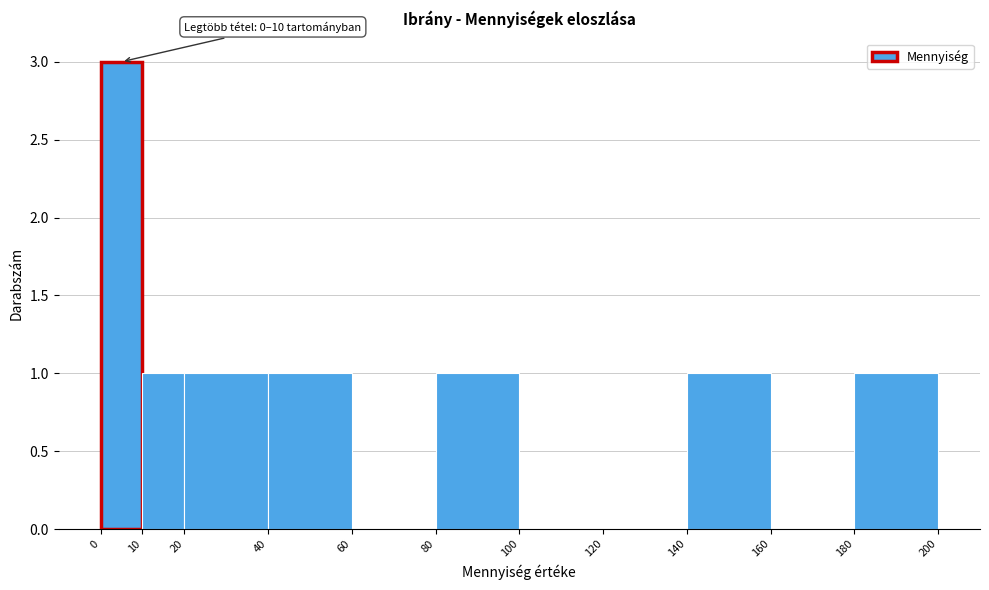

Which range on the x-axis has the tallest bar?

0 to 10